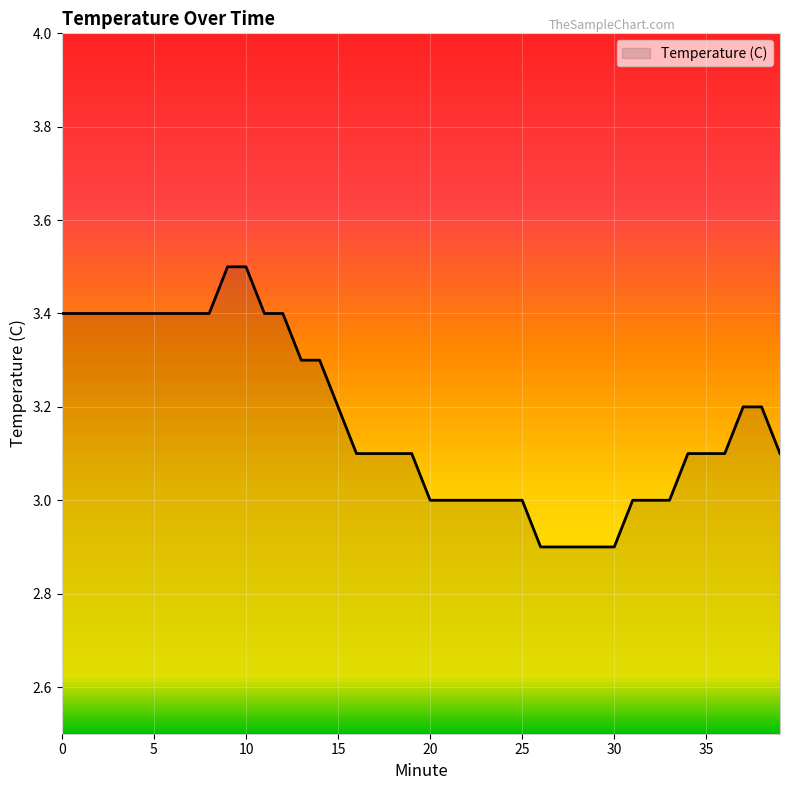

What is the sum of all values?

126.9